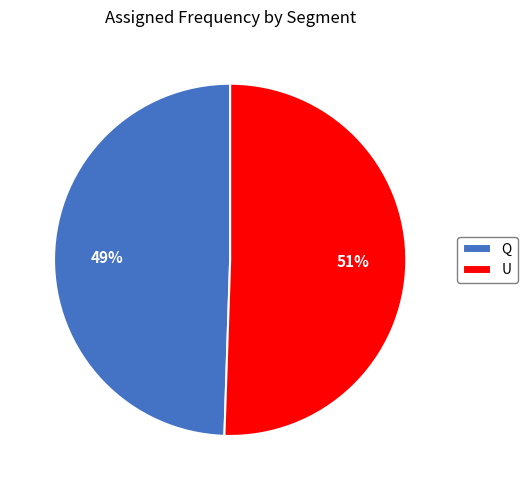

Which slice represents more than half of the pie?

U